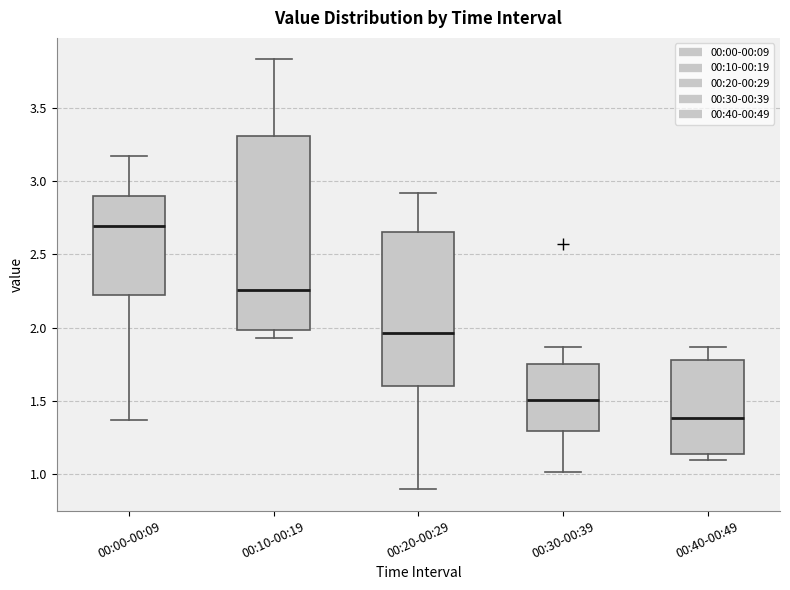

Reading left to right, transcribe this box plot: for each box, give where its median line is, the range the box spans, and where its two whiskers end, as read against the y-axis. The values are not printed on the chart, so give them approximately, as read against the axis.

00:00-00:09: median 2.70, box 2.20 to 2.90, whiskers 1.35 to 3.15
00:10-00:19: median 2.25, box 2.00 to 3.30, whiskers 1.95 to 3.85
00:20-00:29: median 1.95, box 1.60 to 2.65, whiskers 0.90 to 2.90
00:30-00:39: median 1.50, box 1.30 to 1.75, whiskers 1.00 to 1.85
00:40-00:49: median 1.40, box 1.15 to 1.80, whiskers 1.10 to 1.85